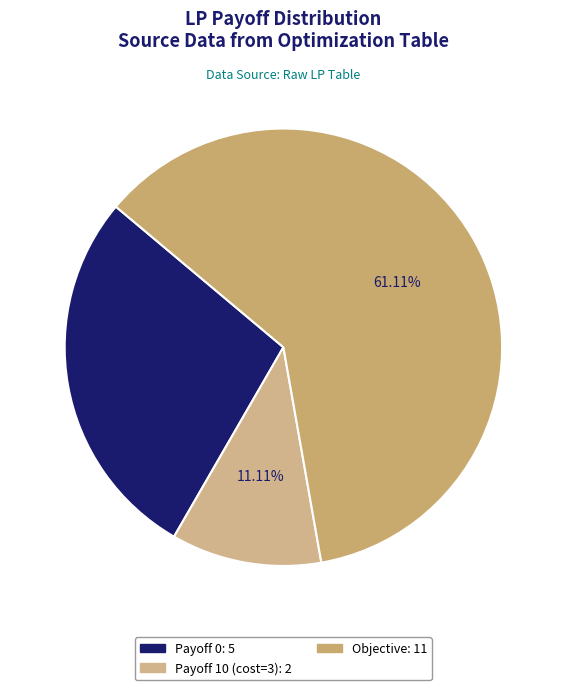

To the nearest percent, what is the average slice percentage?

33%